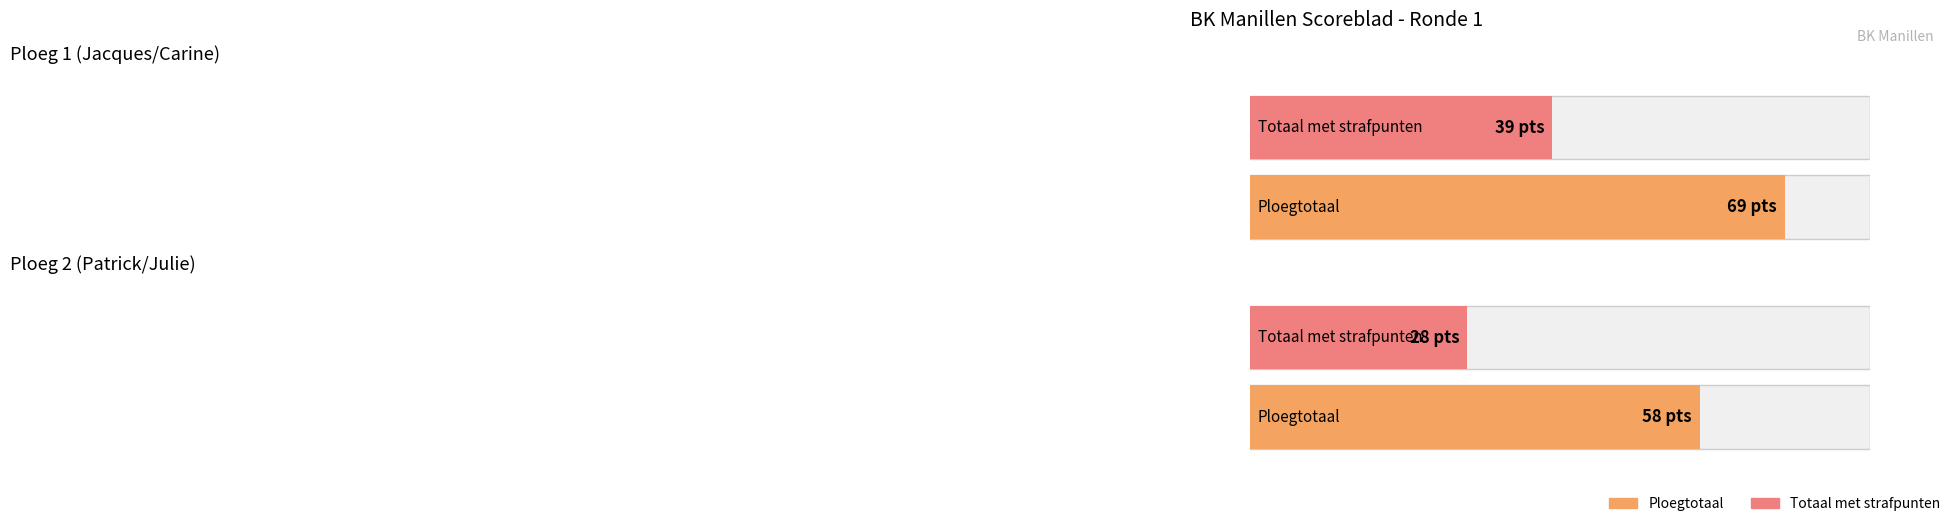

What is the sum of all Totaal met strafpunten values?

67